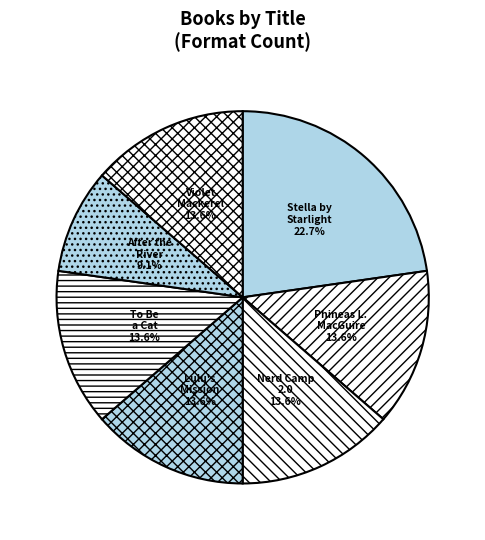

What percentage do After the River and Phineas L. MacGuire together represent?

22.7%